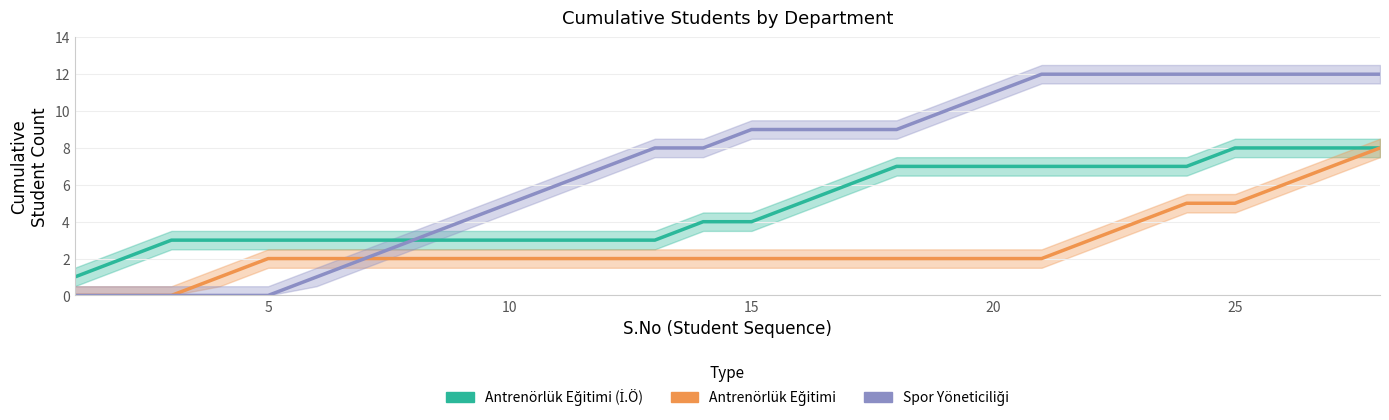

How many data points does each series have?

28